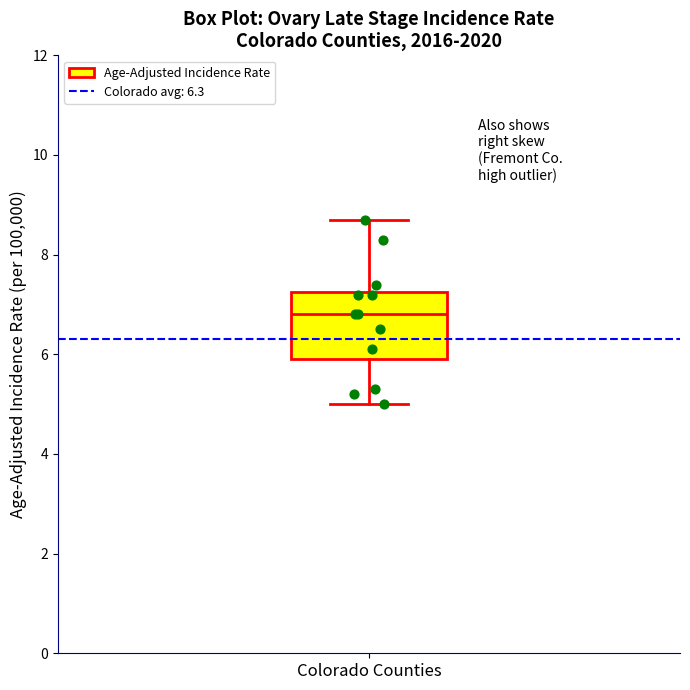

Read this box plot against the y-axis: the position of the median line, the range covered by the box, and the ends of both whiskers. The values are not printed on the chart, so give them approximately, as read against the axis.

median 6.8, box 6.0 to 7.2, whiskers 5.0 to 8.8